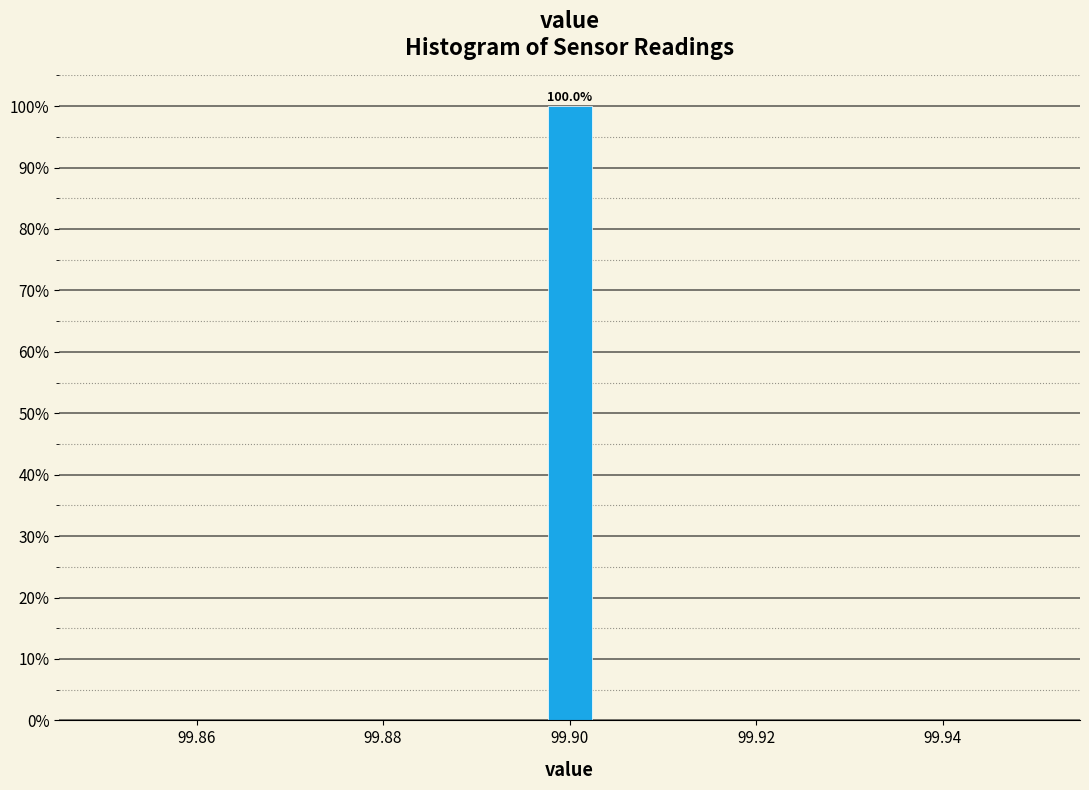

Read against the x-axis, roughly where is the centre of the tallest bar?

99.900